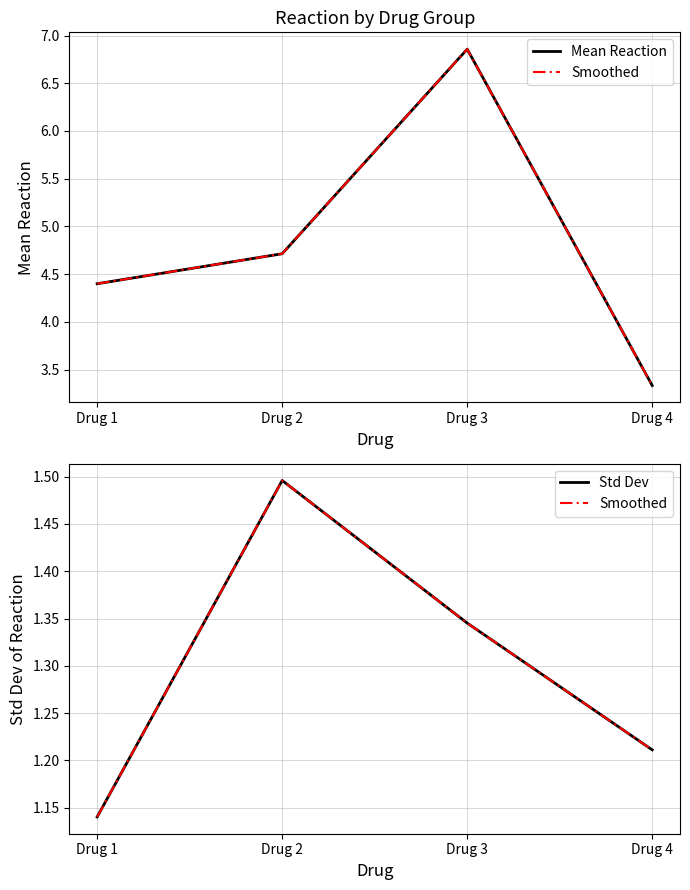

What is the average value of the Std Dev series?

1.3